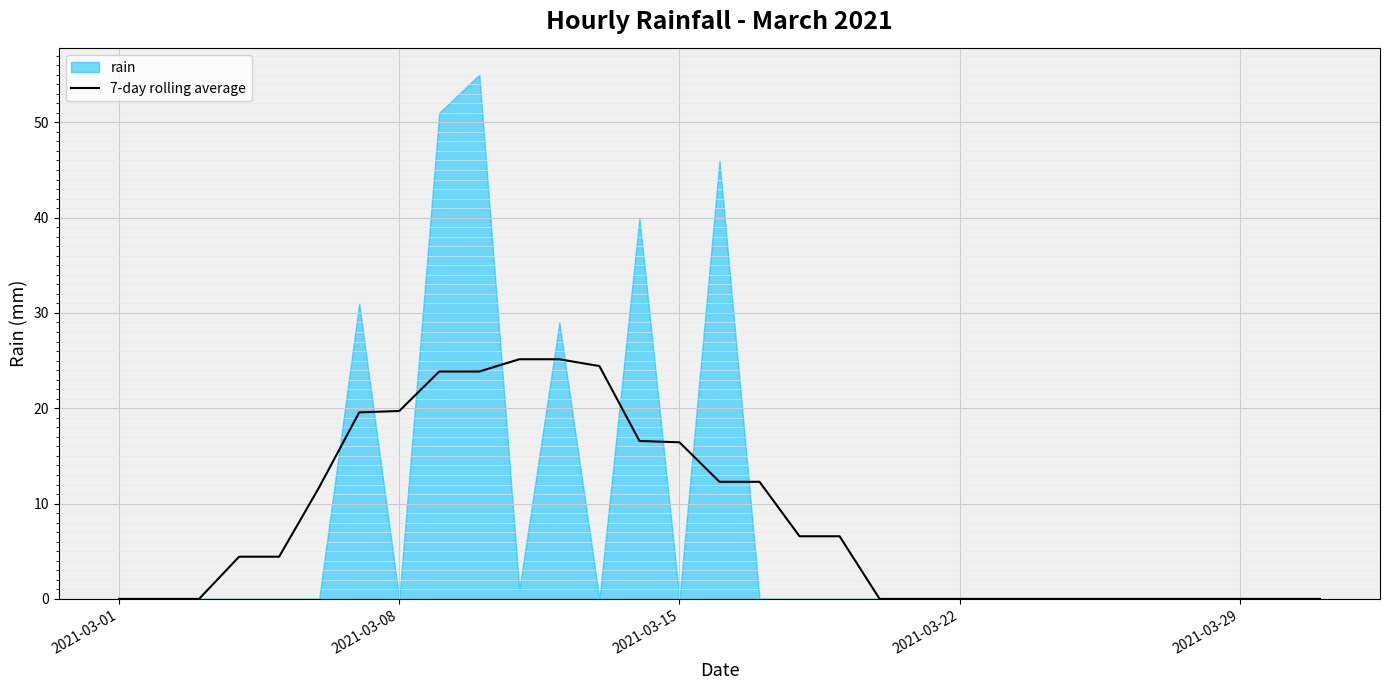

Which category has the lowest value across all series?

2021-03-01